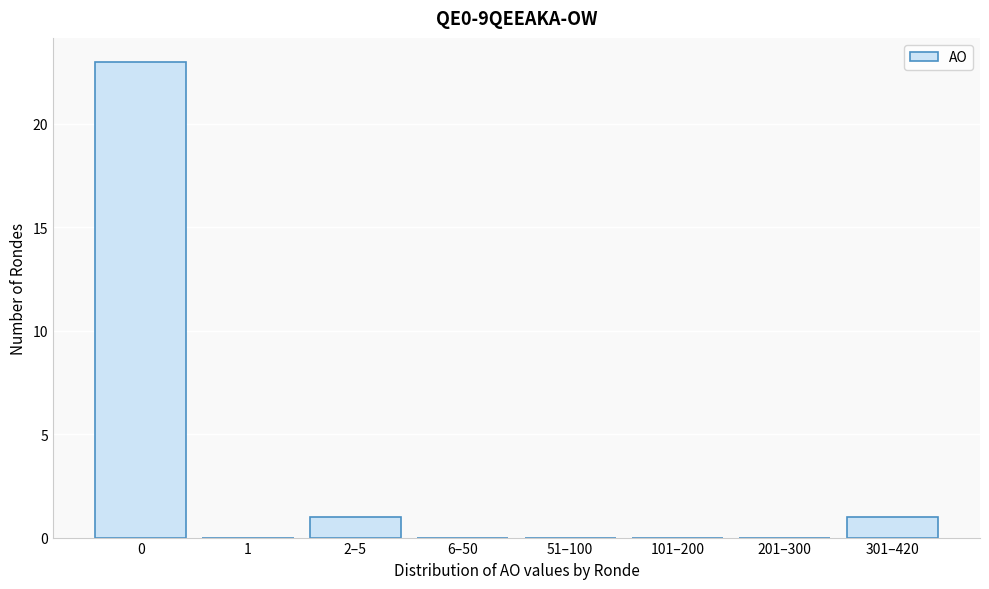

Reading left to right, list all the values displayed in this chart.

0=23	1=0	2–5=1	6–50=0	51–100=0	101–200=0	201–300=0	301–420=1